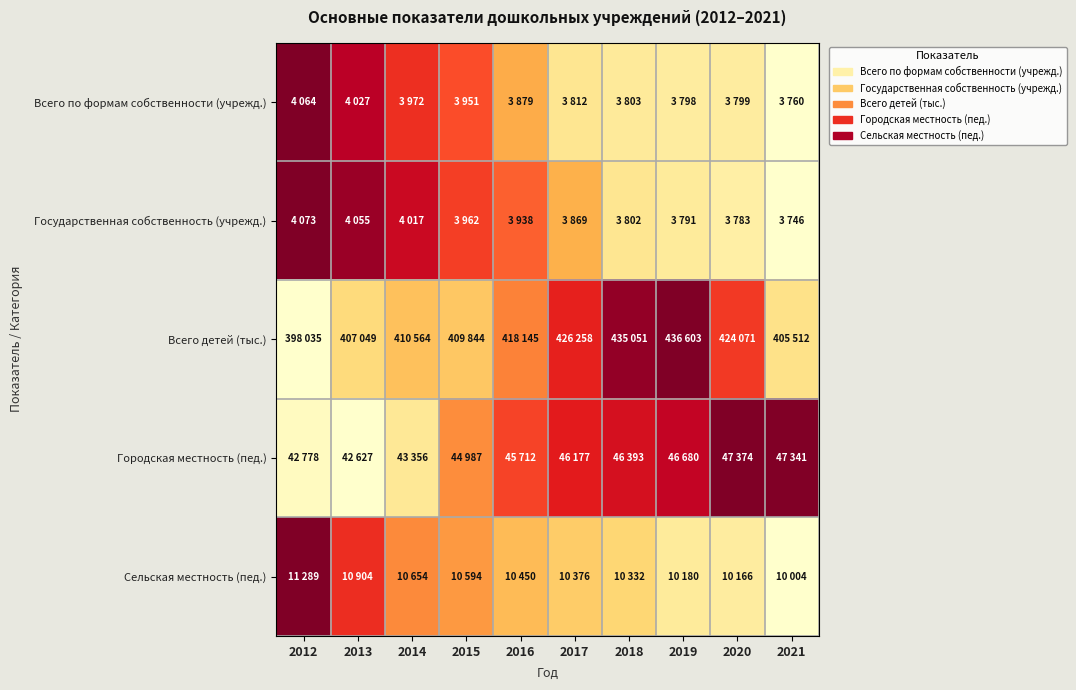

Reading left to right, transcribe all the data shown in this chart.

Всего по формам собственности (учрежд.): 2012=1.0	2013=0.9	2014=0.7	2015=0.6	2016=0.4	2017=0.2	2018=0.1	2019=0.1	2020=0.1	2021=0.0
Государственная собственность (учрежд.): 2012=1.0	2013=0.9	2014=0.8	2015=0.7	2016=0.6	2017=0.4	2018=0.2	2019=0.1	2020=0.1	2021=0.0
Всего детей (тыс.): 2012=0.0	2013=0.2	2014=0.3	2015=0.3	2016=0.5	2017=0.7	2018=1.0	2019=1.0	2020=0.7	2021=0.2
Городская местность (пед.): 2012=0.0	2013=0.0	2014=0.2	2015=0.5	2016=0.6	2017=0.7	2018=0.8	2019=0.9	2020=1.0	2021=1.0
Сельская местность (пед.): 2012=1.0	2013=0.7	2014=0.5	2015=0.5	2016=0.3	2017=0.3	2018=0.3	2019=0.1	2020=0.1	2021=0.0